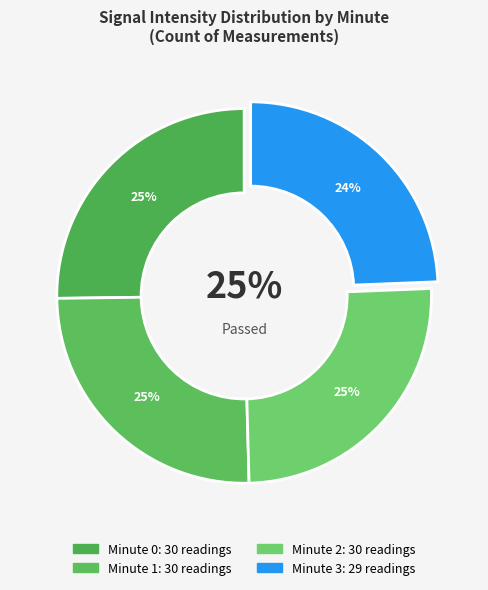

How many slices are in this pie chart?

4